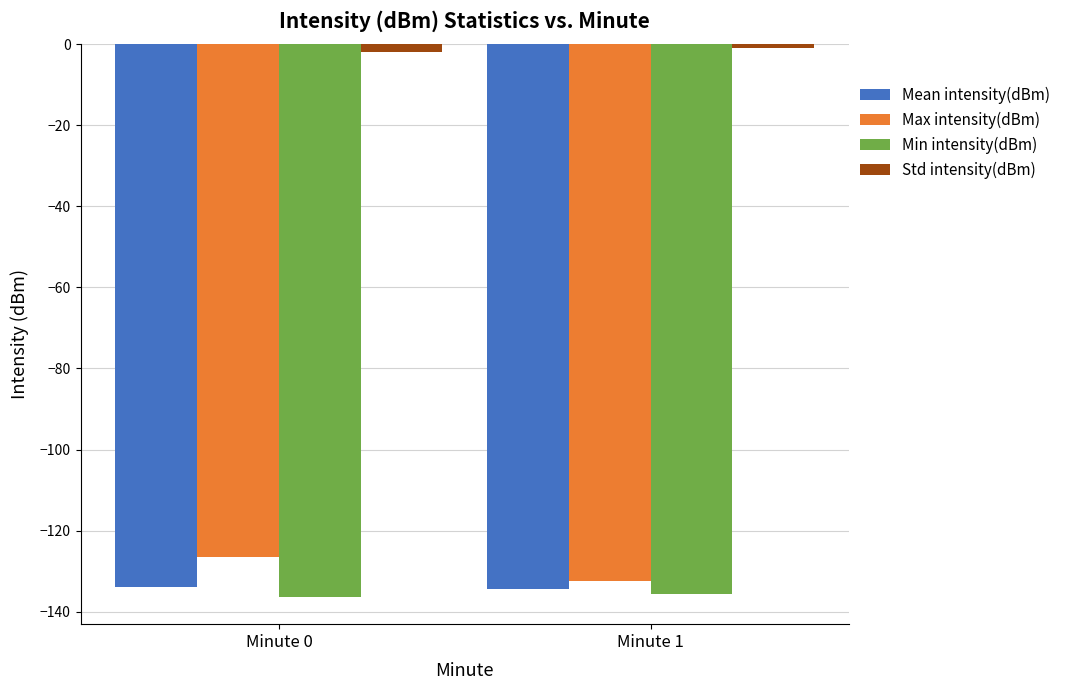

What are all the series names shown in the legend?

Mean intensity(dBm), Max intensity(dBm), Min intensity(dBm), Std intensity(dBm)